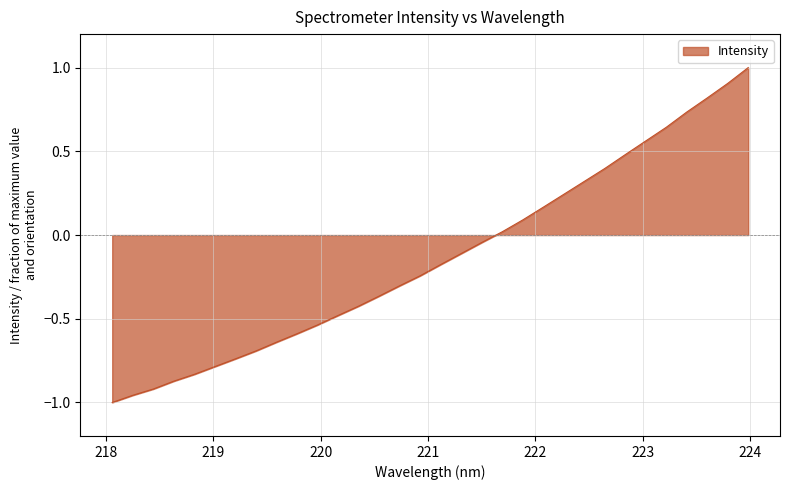

What is the label of the 24th point from the right?

219.589